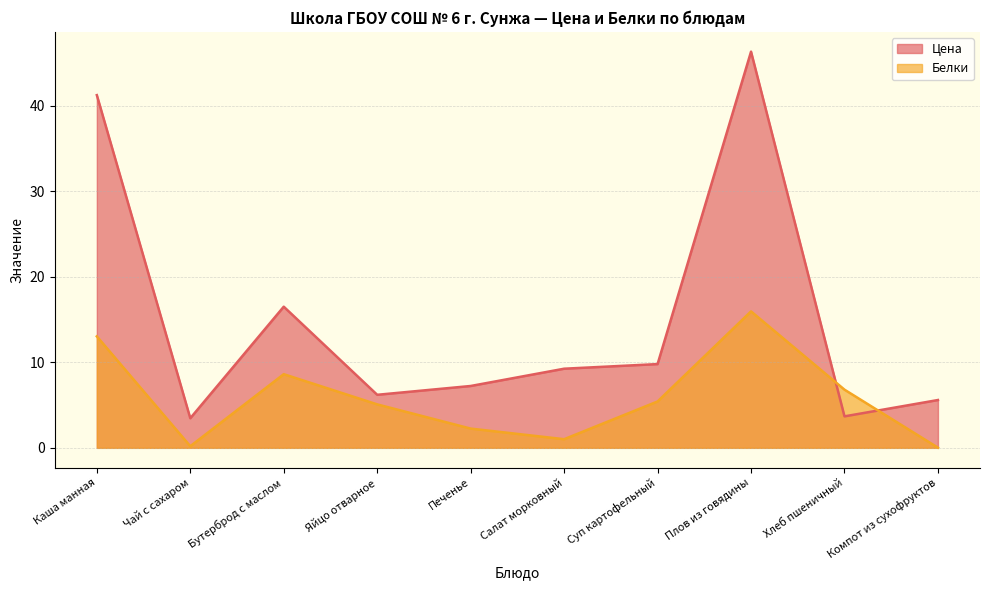

After their last crossing, which series has the higher values: Цена or Белки?

Цена